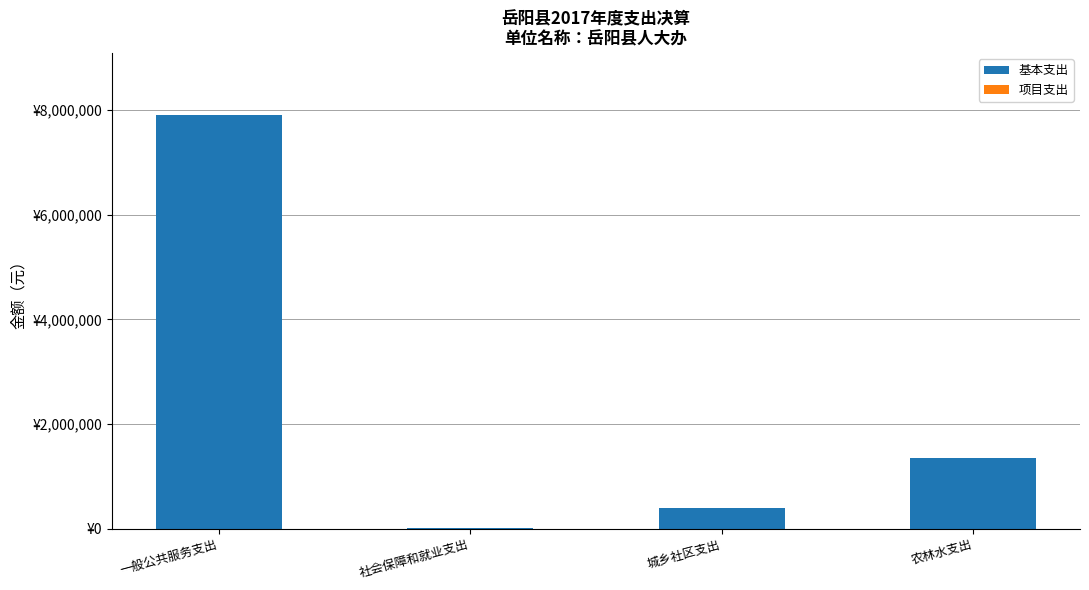

Which category has the highest value across all series?

一般公共服务支出